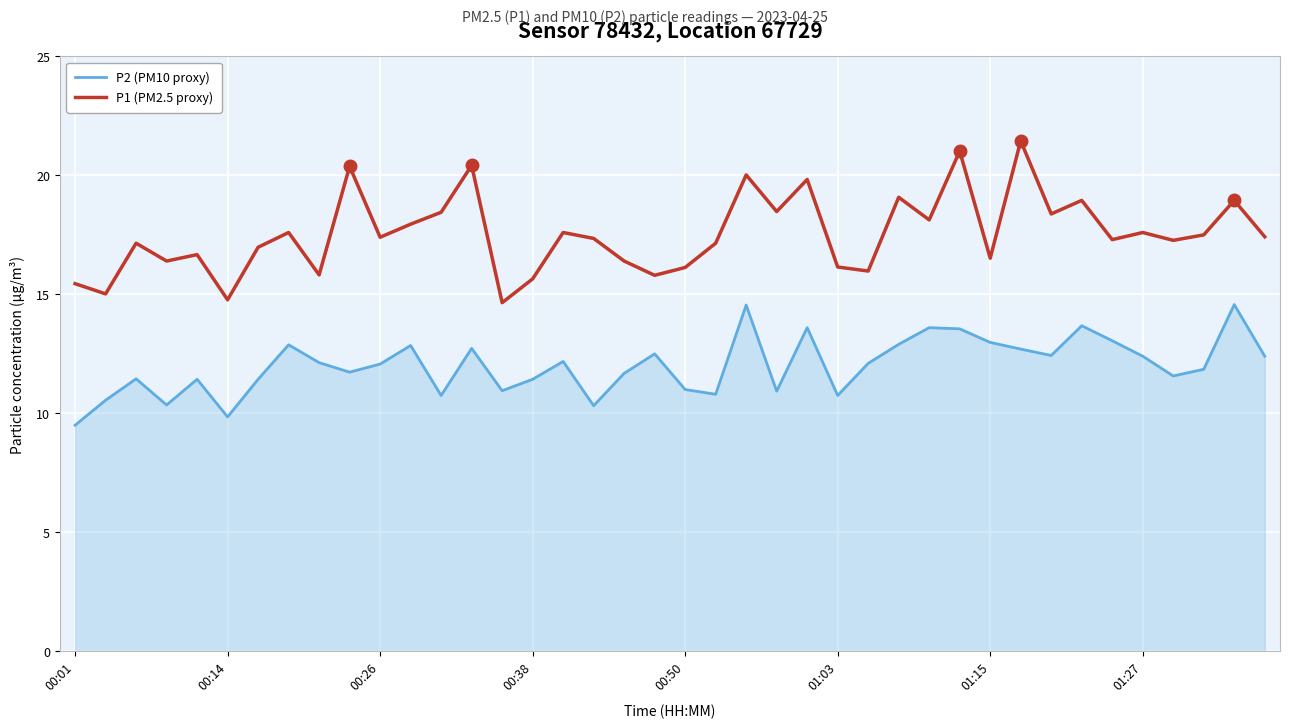

Rank the series by their average value, from lowest to highest.

P2 (PM10 proxy), P1 (PM2.5 proxy)